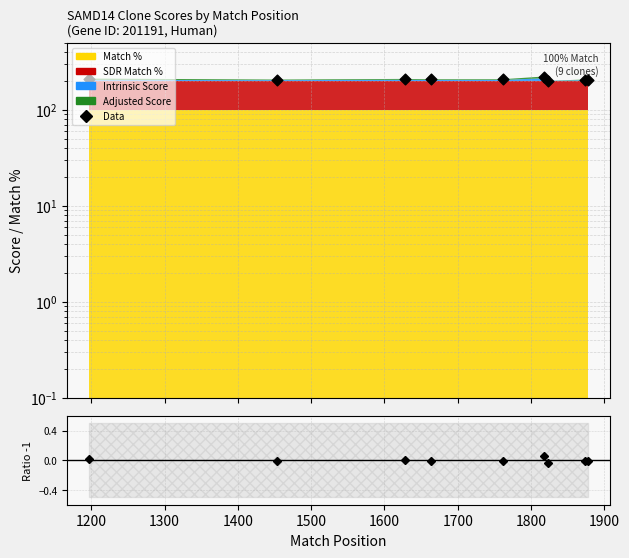

Which has a higher value, 1600 or 1700?

1600